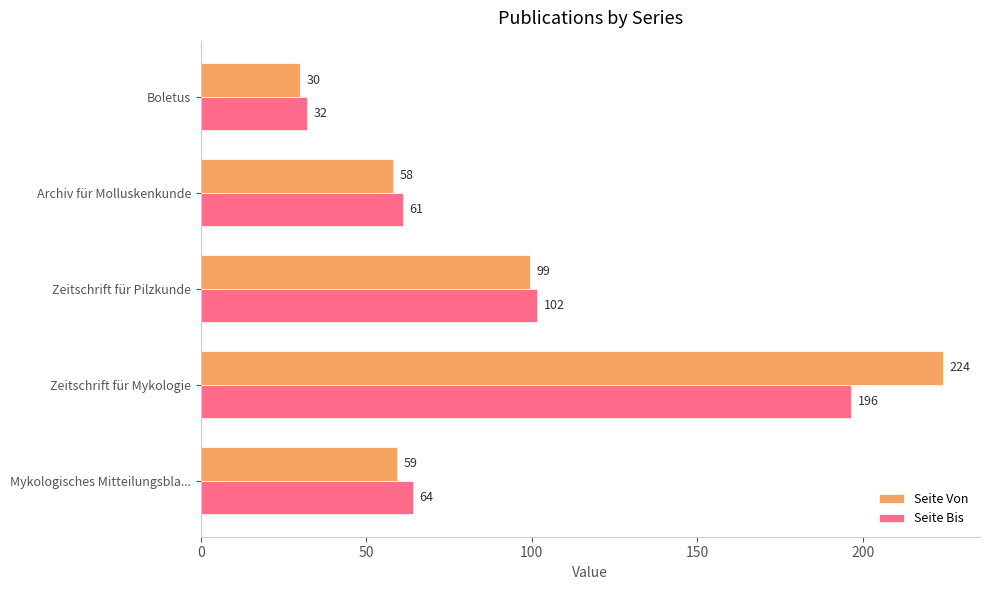

At which category is the sum across all series the highest?

Zeitschrift für Mykologie